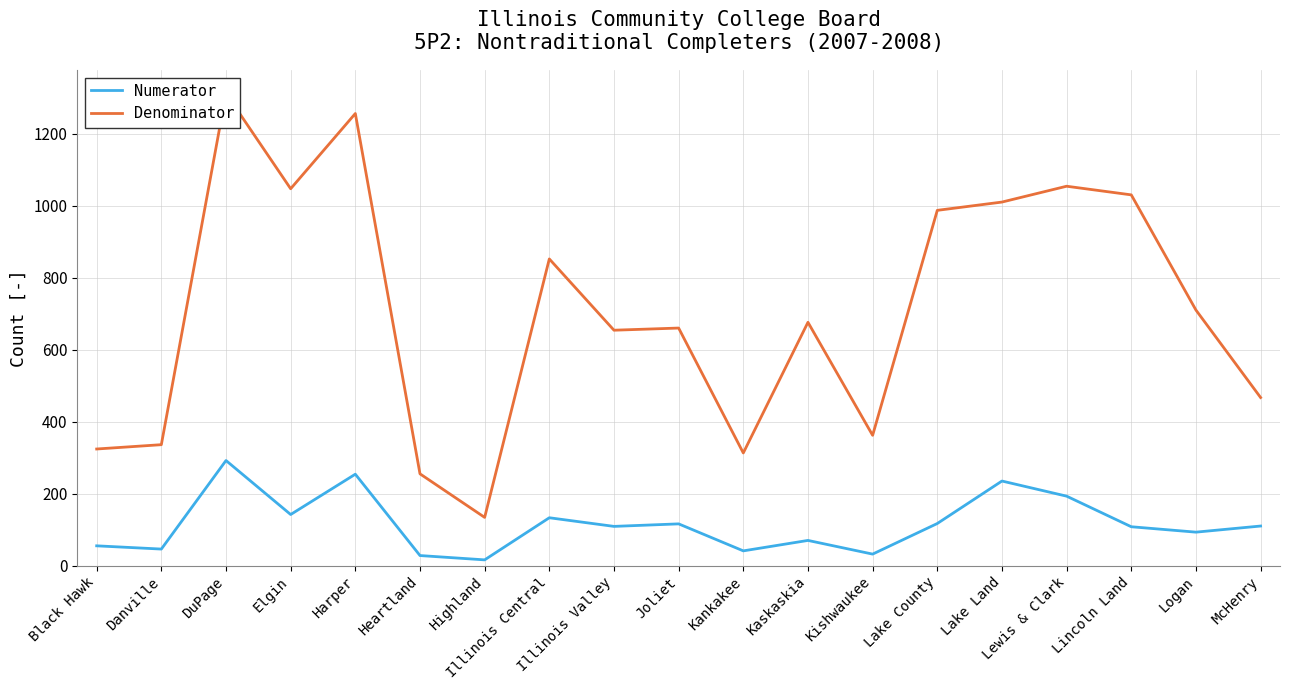

At Heartland, list the series in order from largest to smallest.

Denominator, Numerator